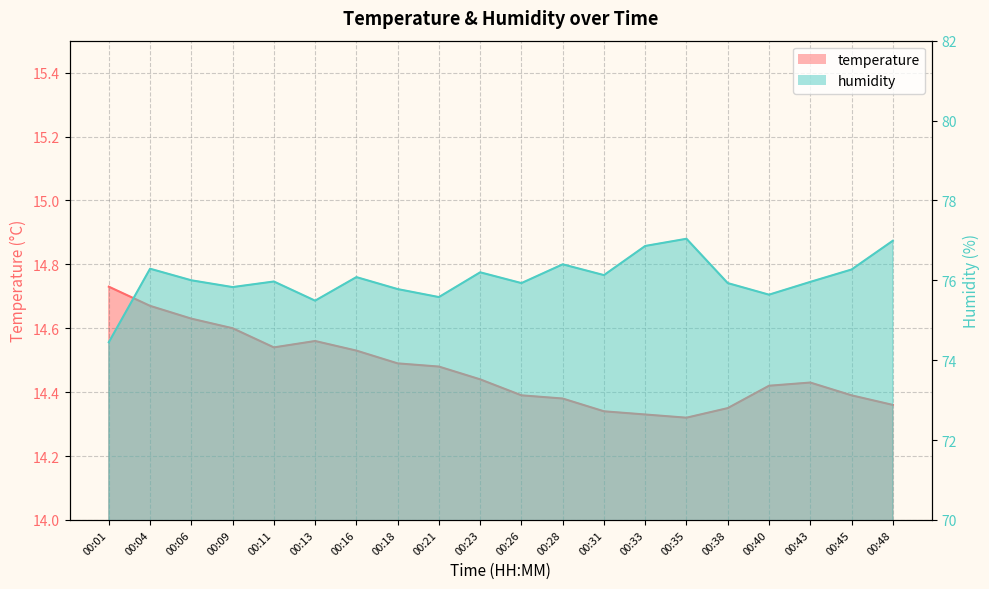

True or false: humidity has a value of 45.6 at 00:28.

False